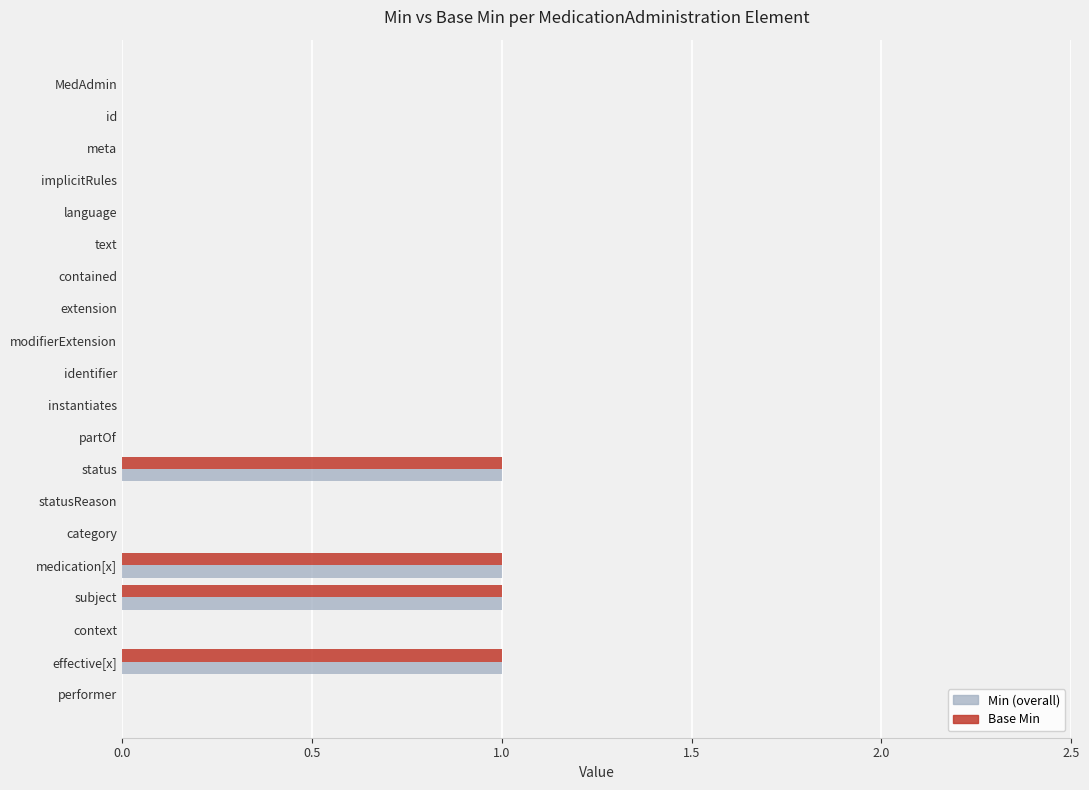

What is the maximum value for Min (overall)?

1